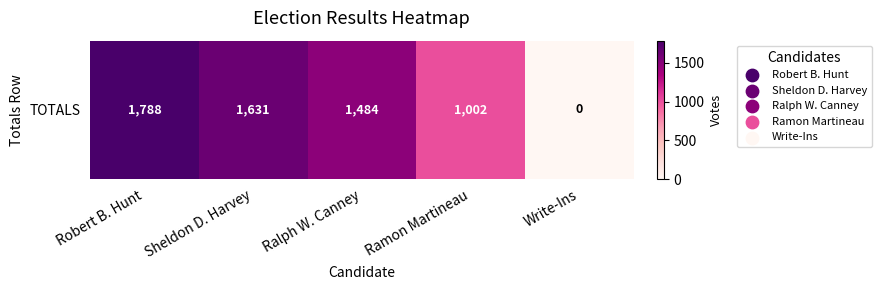

How many data points are less than 1484?

2